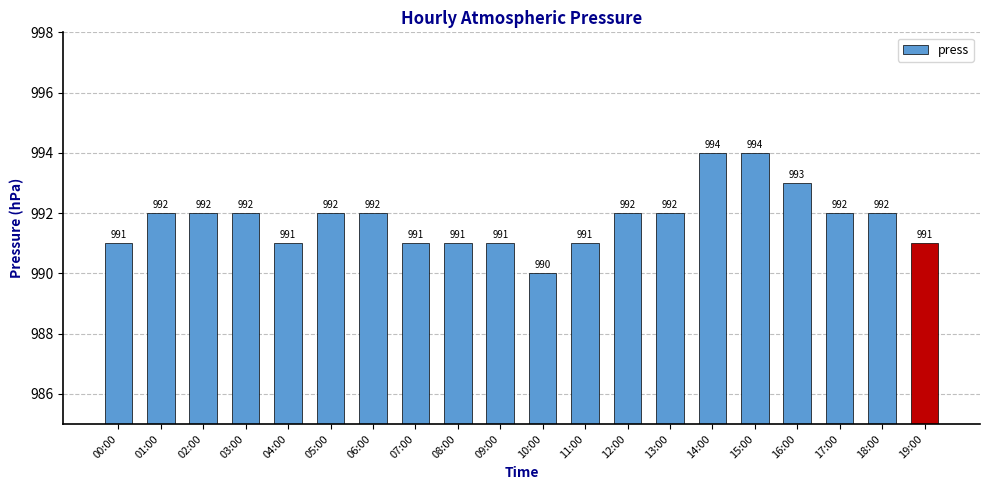

What is the greatest value displayed?

994